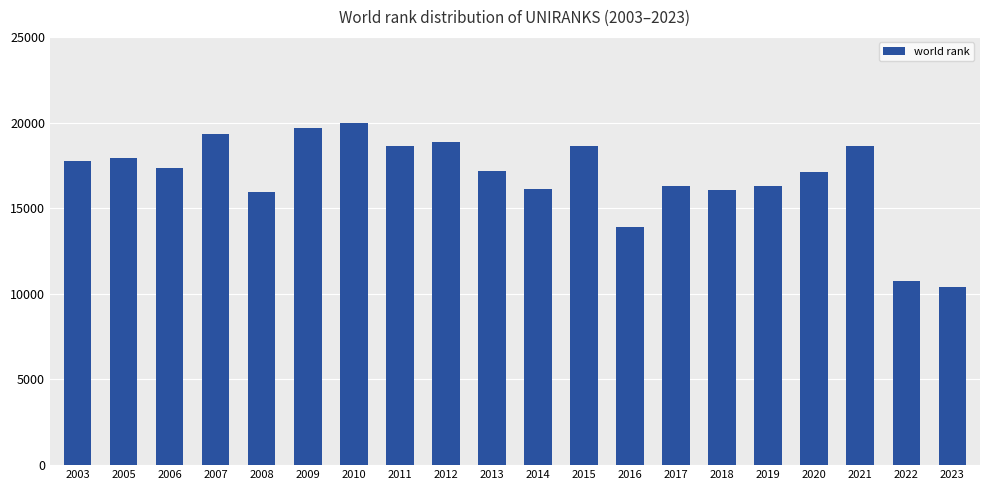

What is the change in value from 2018 to 2023?

-5645